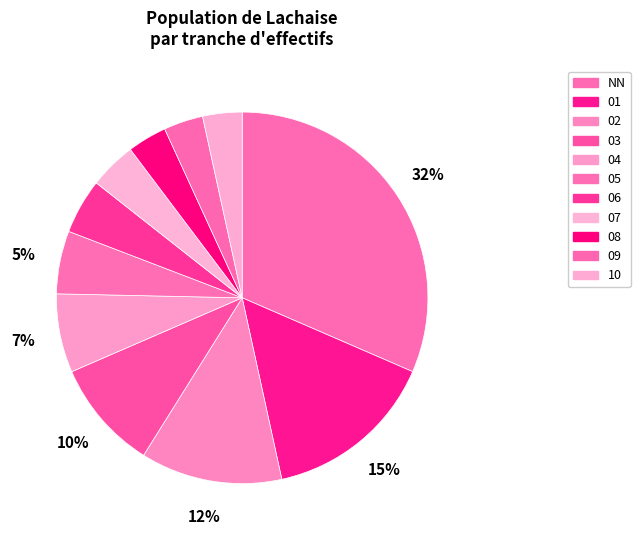

To the nearest percent, what portion does 04 represent?

7%